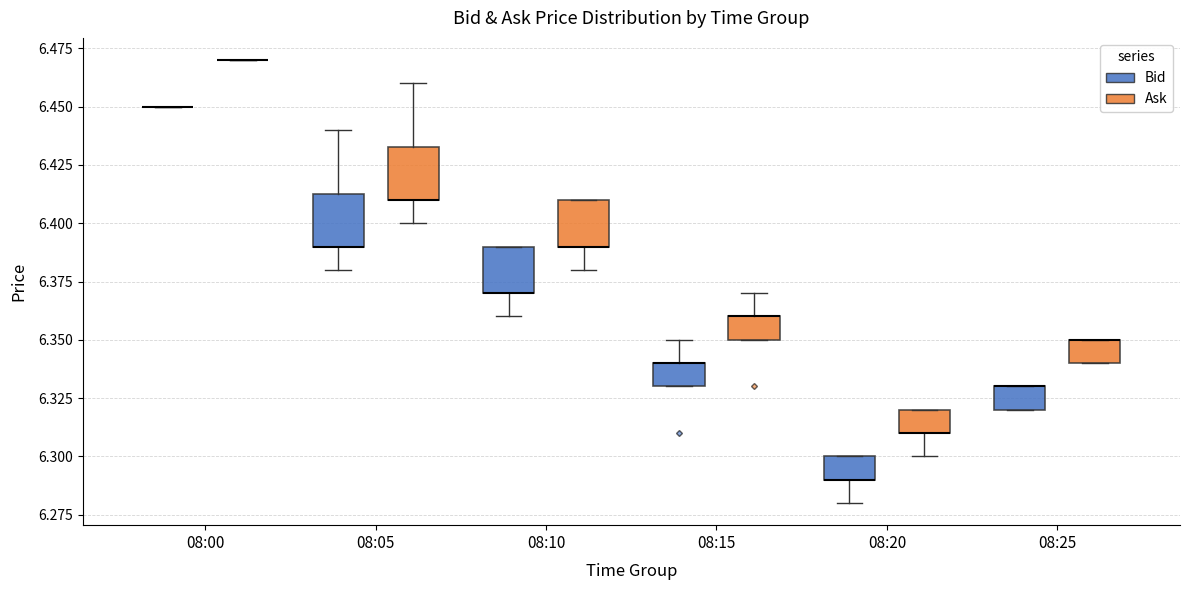

Reading left to right, read every box against the y-axis: the position of its median line, the range the box covers, and the ends of its whiskers. The values are not printed on the chart, so give them approximately, as read against the axis.

08:00 (Bid): box collapsed to a line at 6.450, whiskers 6.450 to 6.450
08:00 (Ask): box collapsed to a line at 6.470, whiskers 6.470 to 6.470
08:05 (Bid): median 6.390 (drawn on the box's lower edge), box 6.390 to 6.415, whiskers 6.380 to 6.440
08:05 (Ask): median 6.410 (drawn on the box's lower edge), box 6.410 to 6.435, whiskers 6.400 to 6.460
08:10 (Bid): median 6.370 (drawn on the box's lower edge), box 6.370 to 6.390, whiskers 6.360 to 6.390
08:10 (Ask): median 6.390 (drawn on the box's lower edge), box 6.390 to 6.410, whiskers 6.380 to 6.410
08:15 (Bid): median 6.340 (drawn on the box's upper edge), box 6.330 to 6.340, whiskers 6.330 to 6.350
08:15 (Ask): median 6.360 (drawn on the box's upper edge), box 6.350 to 6.360, whiskers 6.350 to 6.370
08:20 (Bid): median 6.290 (drawn on the box's lower edge), box 6.290 to 6.300, whiskers 6.280 to 6.300
08:20 (Ask): median 6.310 (drawn on the box's lower edge), box 6.310 to 6.320, whiskers 6.300 to 6.320
08:25 (Bid): median 6.330 (drawn on the box's upper edge), box 6.320 to 6.330, whiskers 6.320 to 6.330
08:25 (Ask): median 6.350 (drawn on the box's upper edge), box 6.340 to 6.350, whiskers 6.340 to 6.350